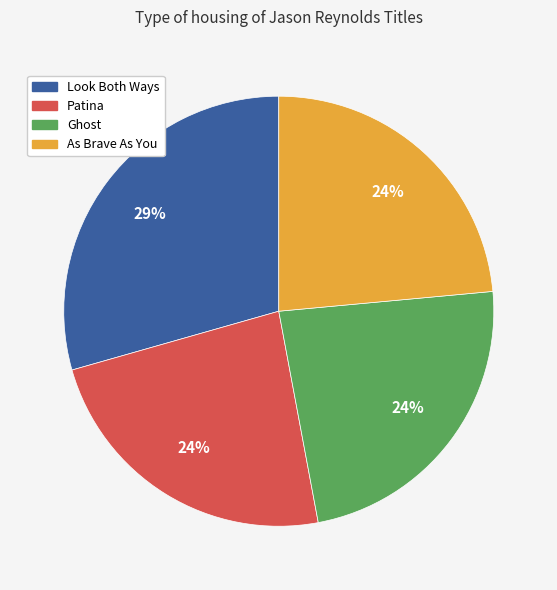

To the nearest percent, what is the average slice percentage?

25%